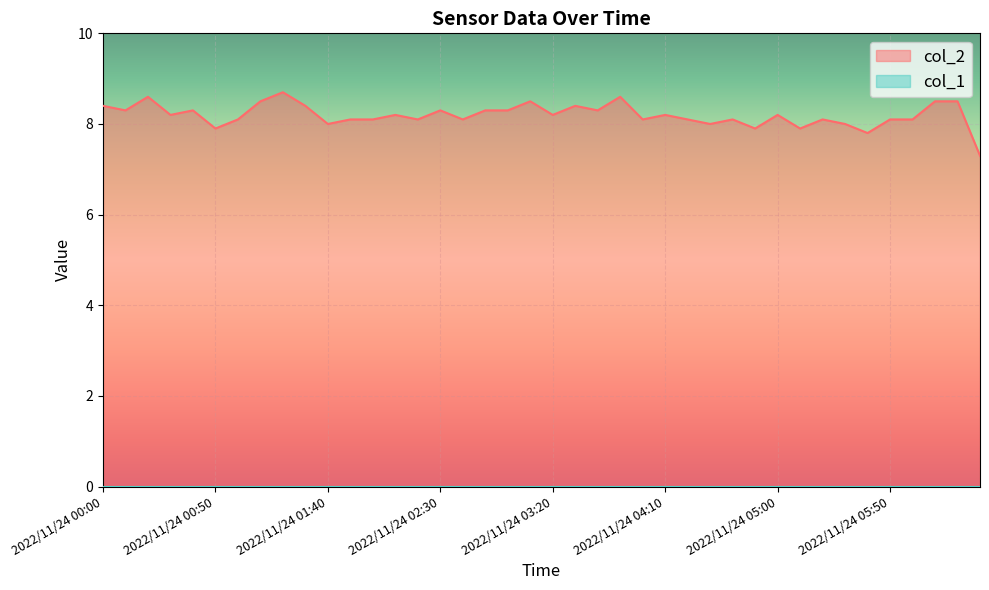

Between 2022/11/24 00:20 and 2022/11/24 02:50, which is larger?

2022/11/24 00:20